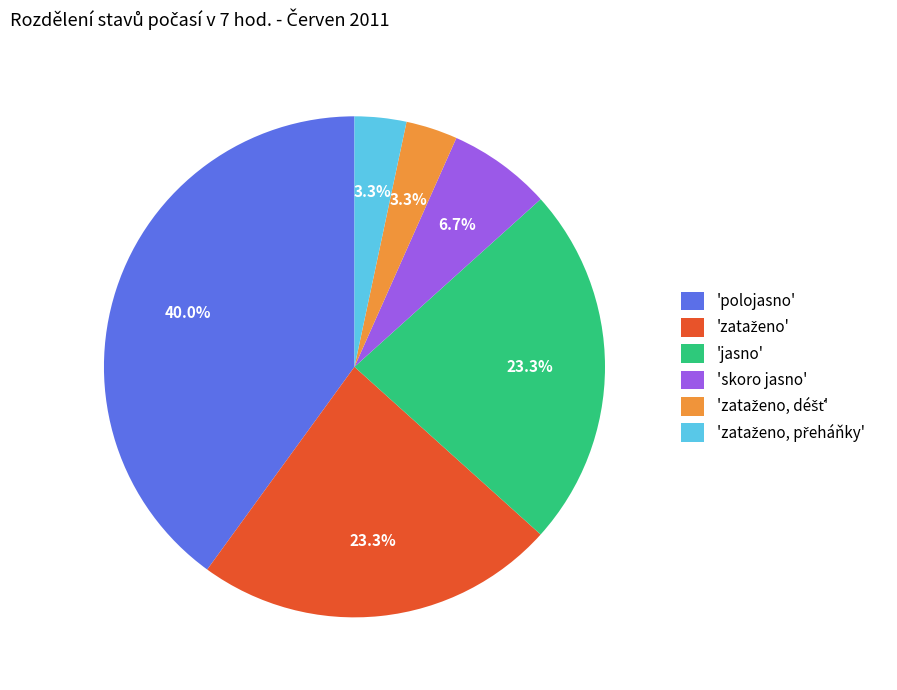

Which has a higher value, 'polojasno' or 'skoro jasno'?

'polojasno'